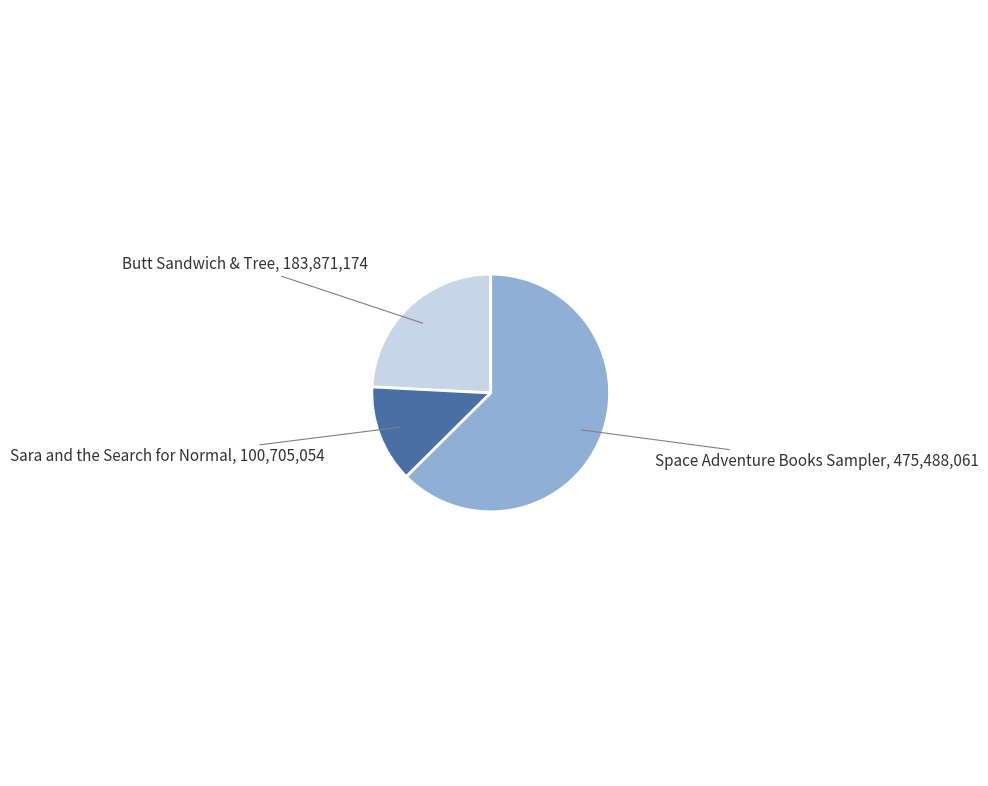

Which has a higher value, Space Adventure Books Sampler or Sara and the Search for Normal?

Space Adventure Books Sampler